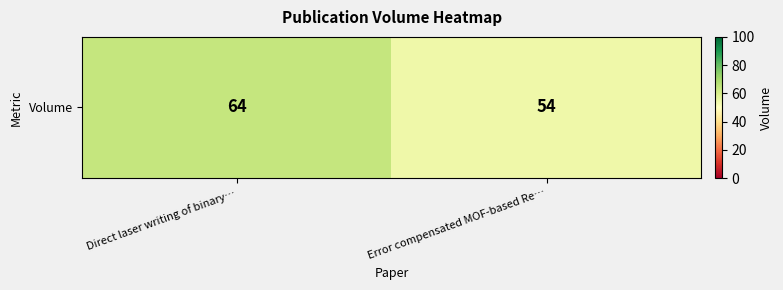

What is the minimum value shown in the chart?

54